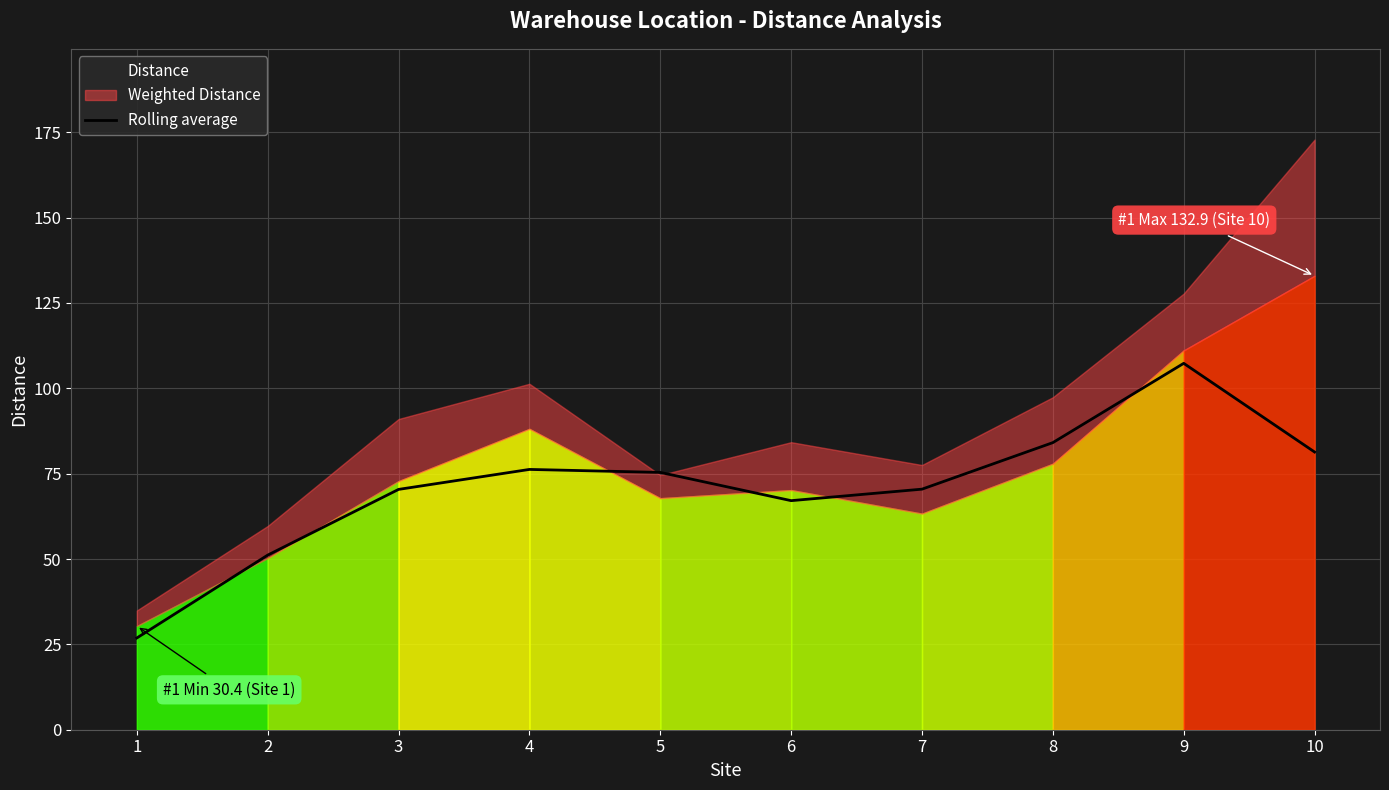

Is it true that Rolling average equals 70.5 at 7?

True